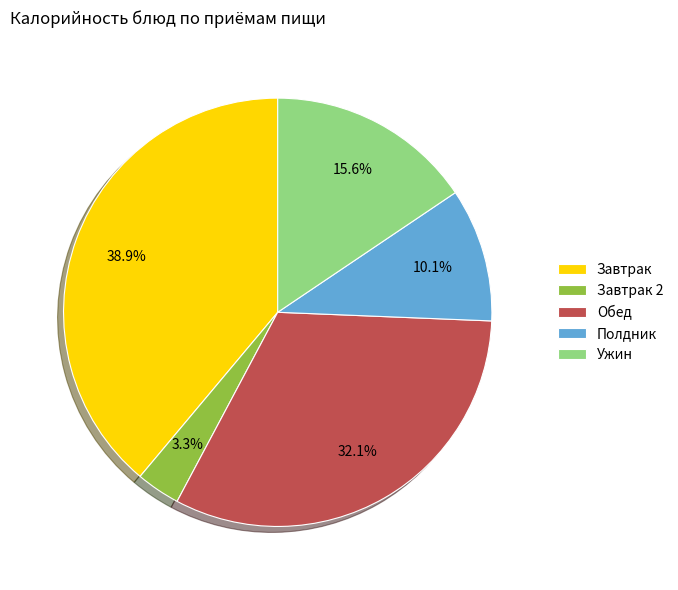

How many slices are in this pie chart?

5